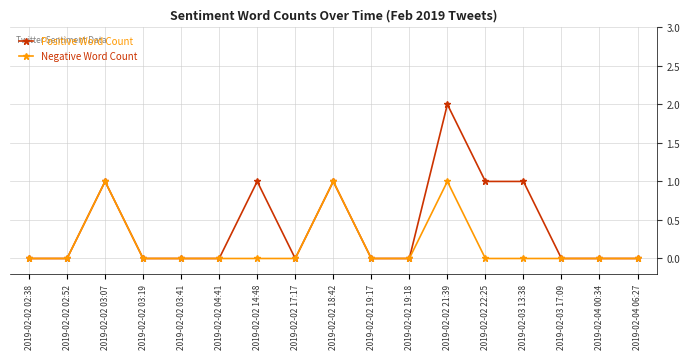

At which category does Negative Word Count reach its first local peak?

2019-02-02 03:07